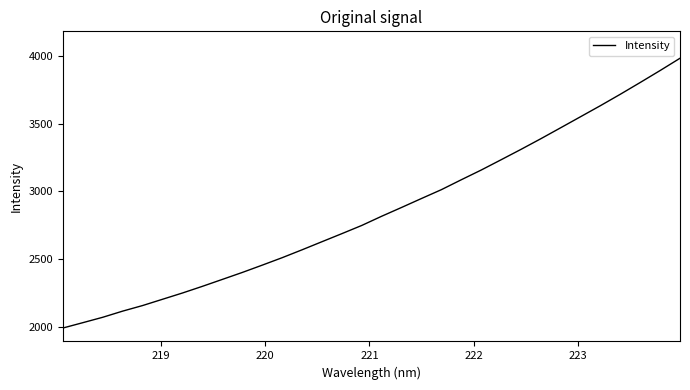

What is the maximum value shown in the chart?

3986.0